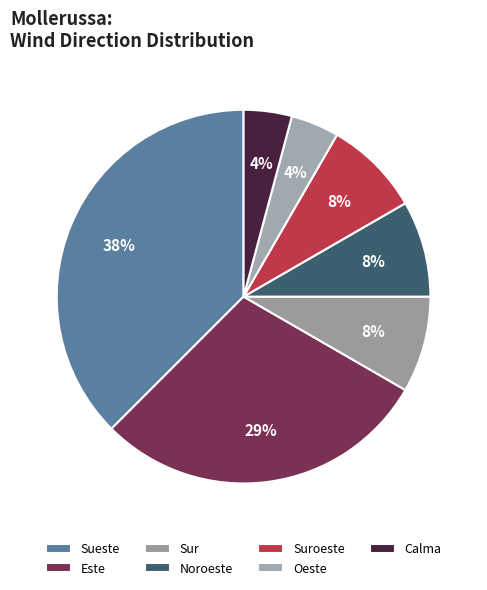

Is there any slice that represents more than half of the pie?

No